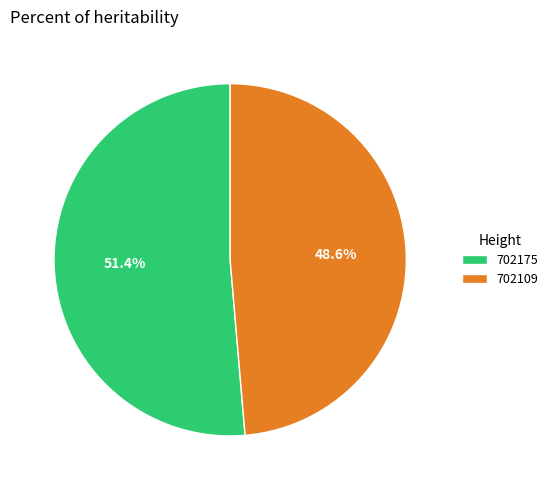

Rank the categories by value from lowest to highest.

702109, 702175